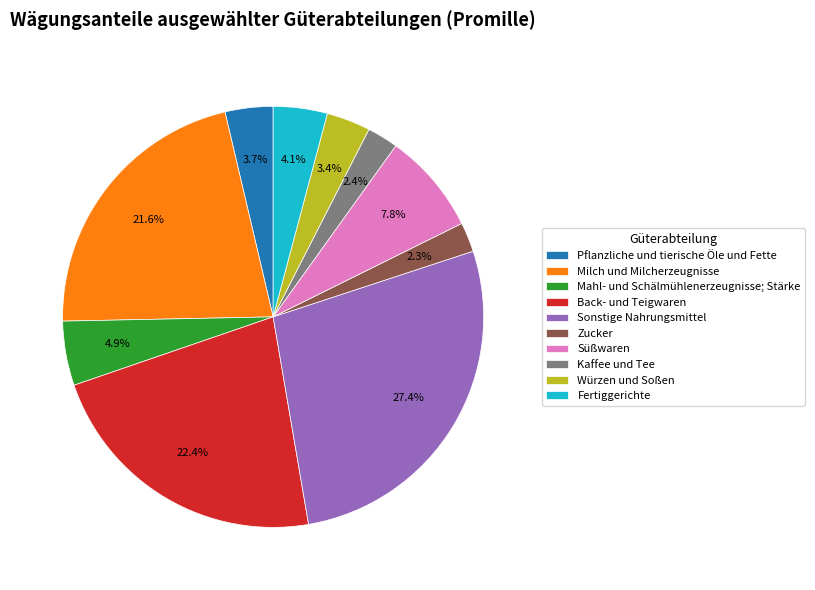

What percentage is NOT represented by Zucker?

97.7%